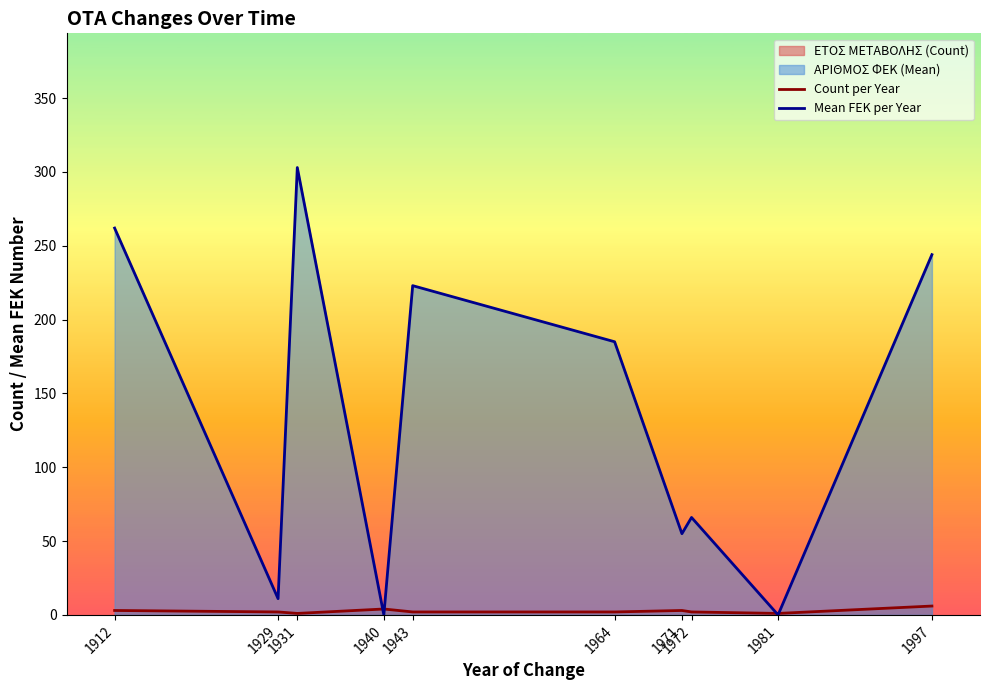

Between which two adjacent categories do Count per Year and Mean FEK per Year first intersect?

1931 and 1940